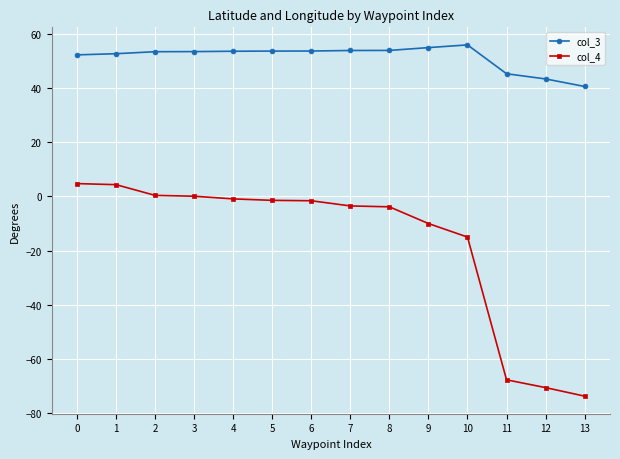

What is the lowest value of the col_4 series?

-73.8